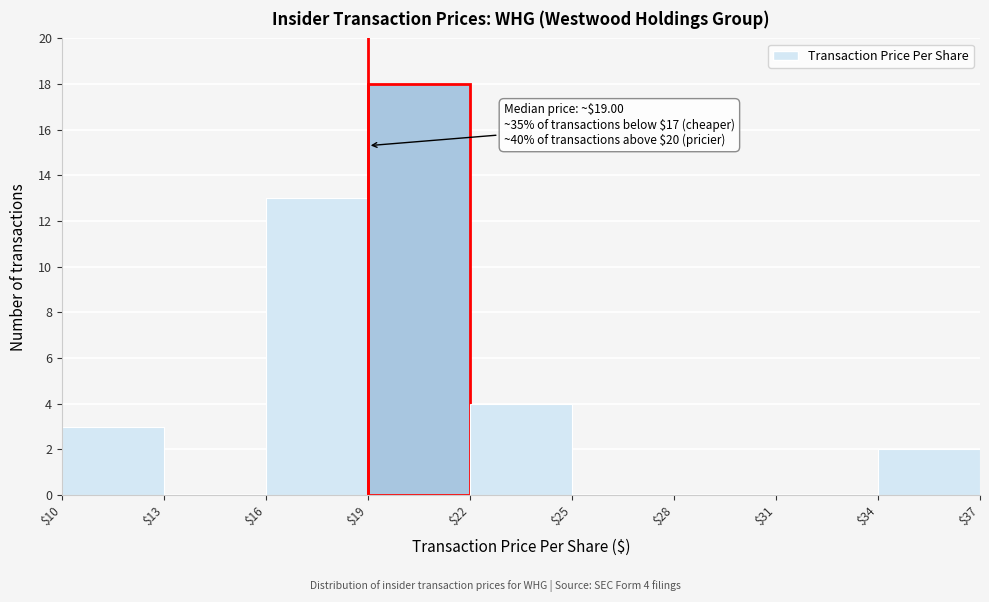

Over which range of the x-axis is the bar tallest?

$19 to $22